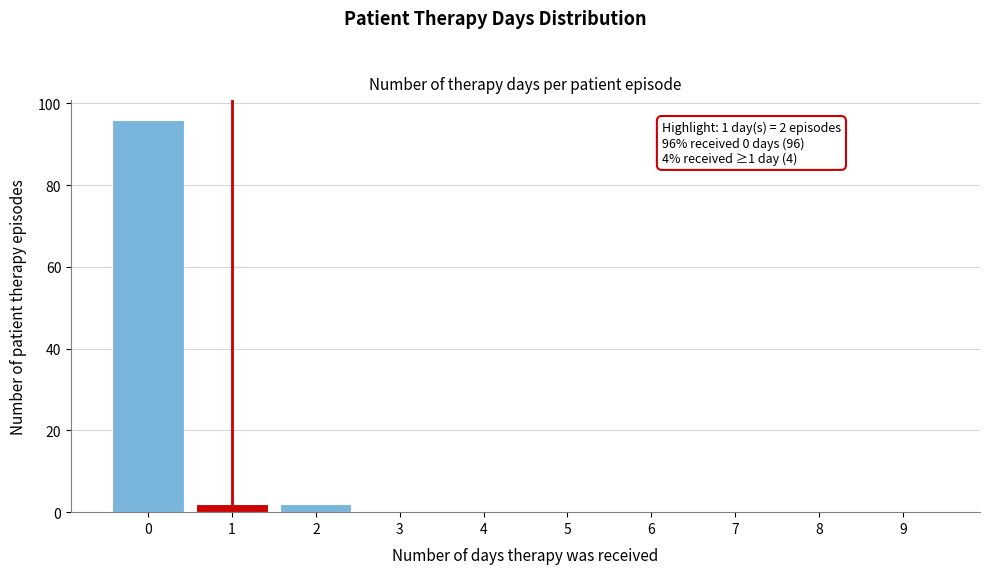

Reading left to right, what are all the values shown in this chart?

0=96	1=2	2=2	3=0	4=0	5=0	6=0	7=0	8=0	9=0